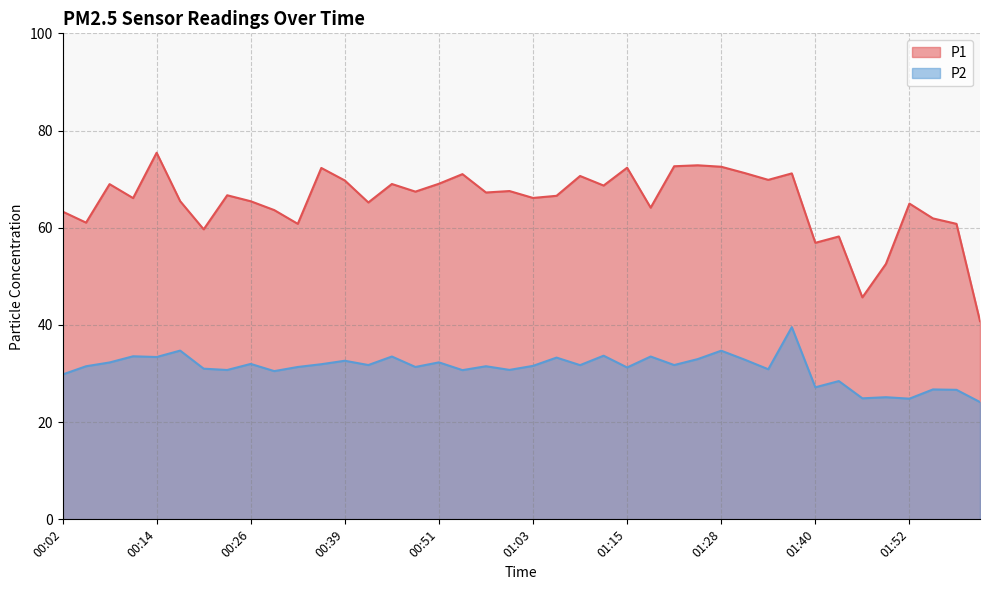

Which series has the widest spread of values?

P1